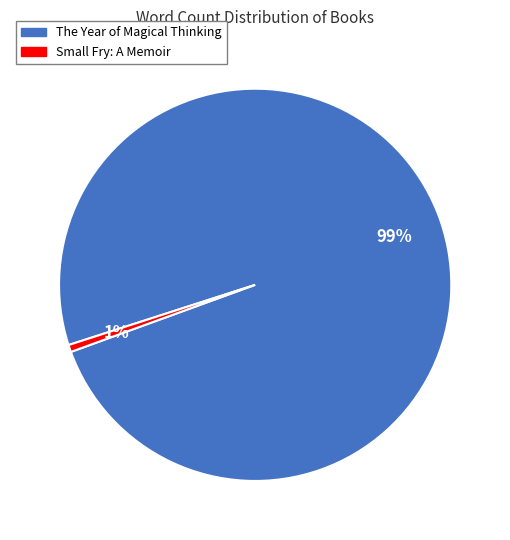

Between Small Fry: A Memoir and The Year of Magical Thinking, which is larger?

The Year of Magical Thinking